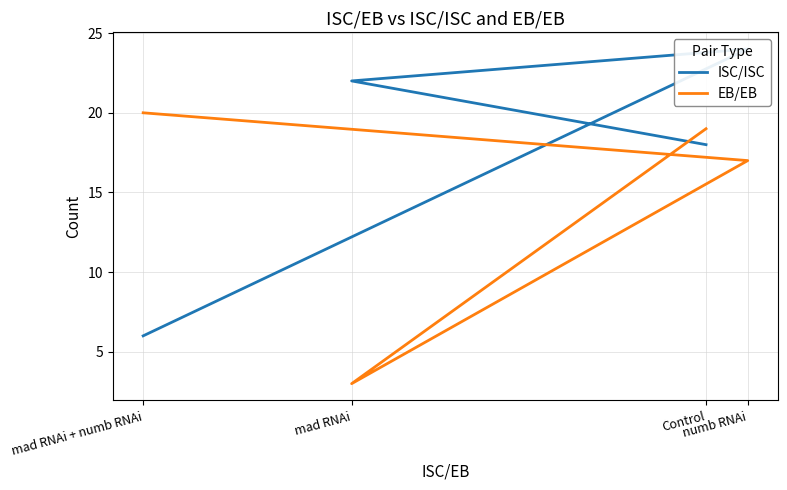

Where is the first local minimum for EB/EB?

mad RNAi